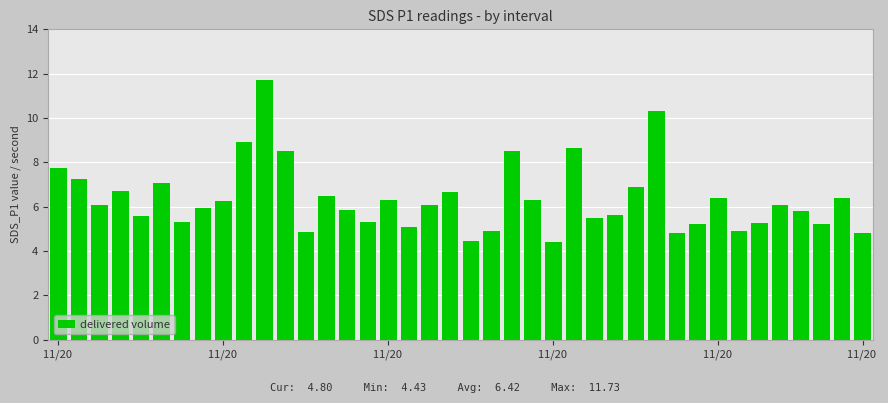

What is the value of the 18th bar from the left?

5.1